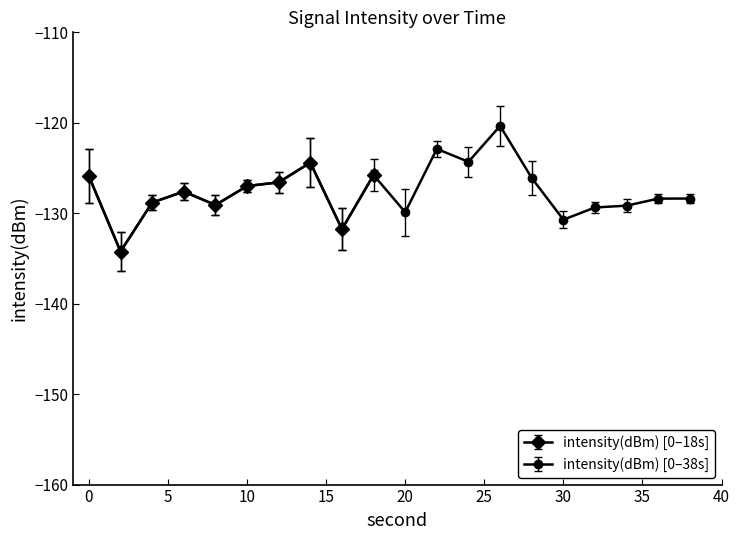

How many values exceed -127?

9